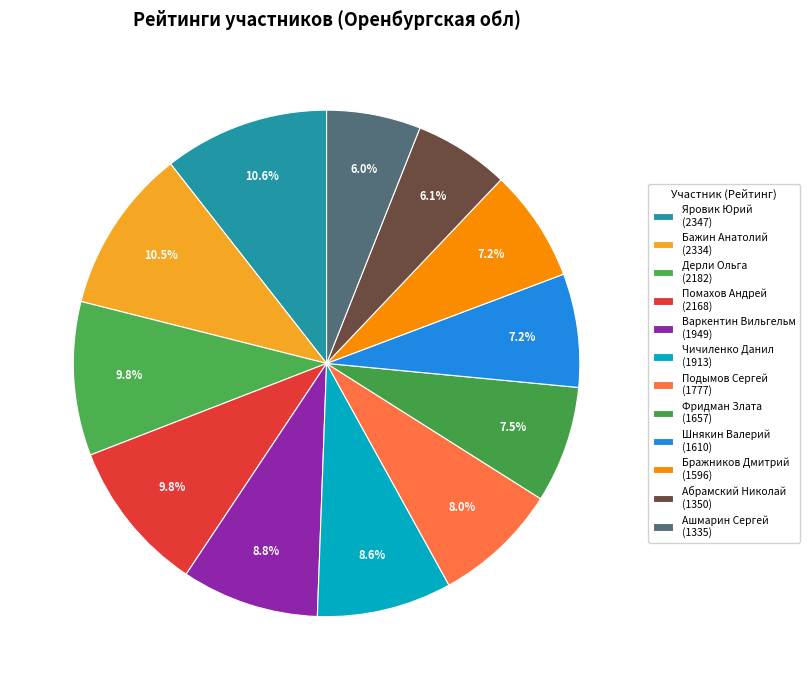

How many slices are in this pie chart?

12